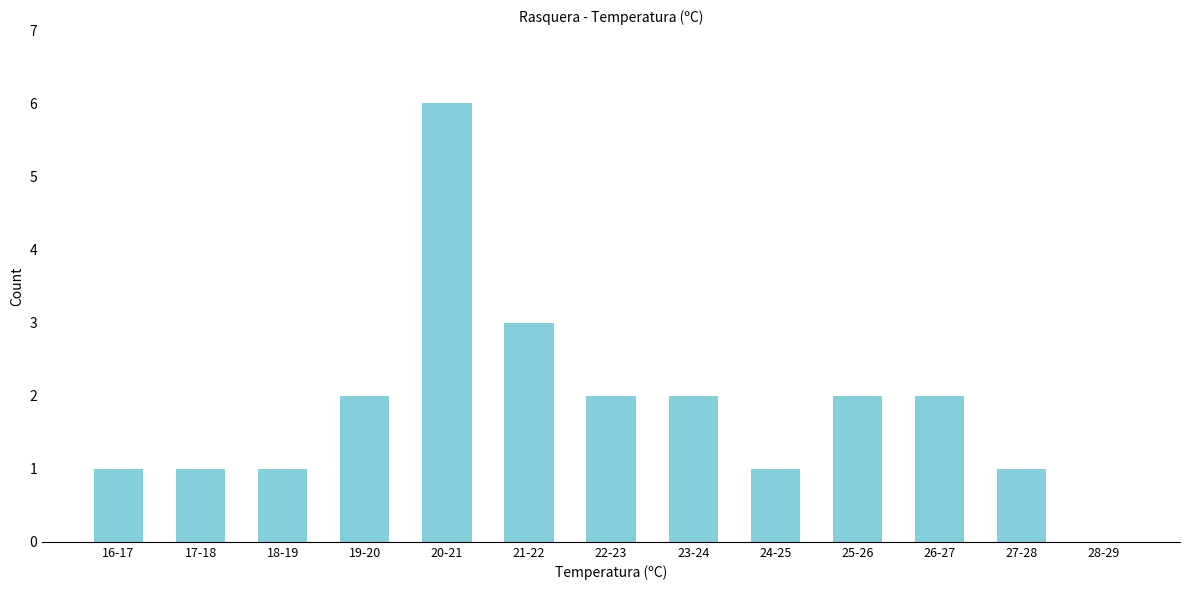

Reading left to right, extract all data points from this chart.

16-17=1	17-18=1	18-19=1	19-20=2	20-21=6	21-22=3	22-23=2	23-24=2	24-25=1	25-26=2	26-27=2	27-28=1	28-29=0